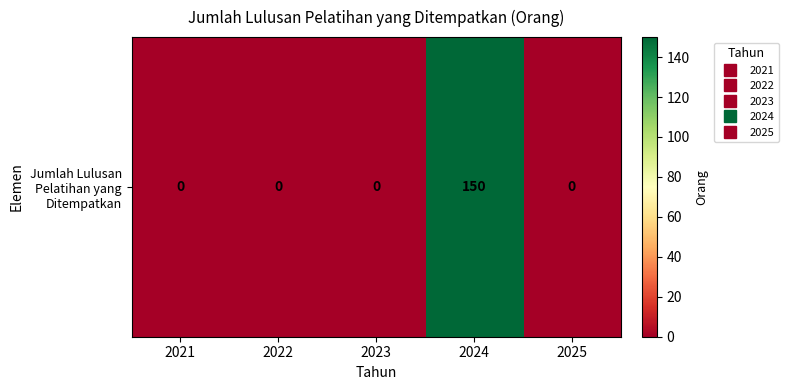

What is the change in value from 2024 to 2025?

-150